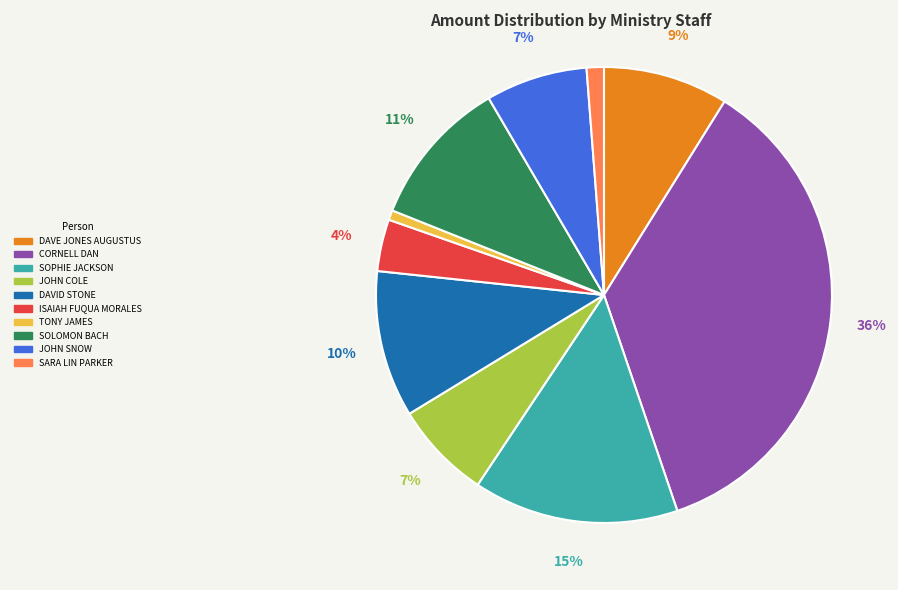

What is the ratio of the value at JOHN SNOW to the value at DAVE JONES AUGUSTUS?

0.8